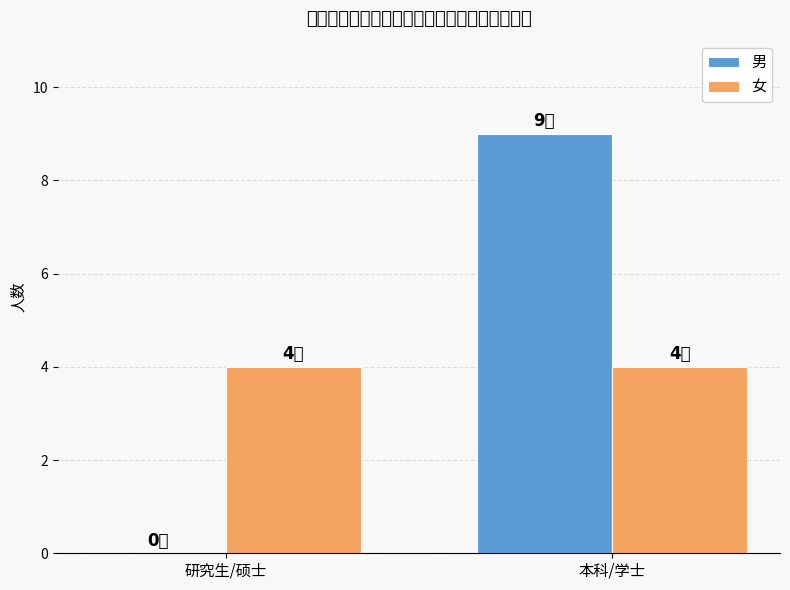

What position from the left is 本科/学士?

2